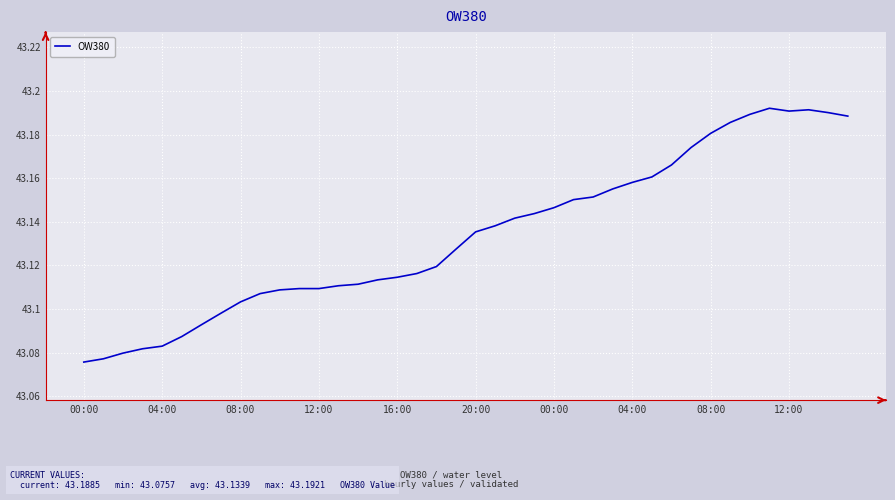

How many interior local peaks (higher than both neighbors) does the data have?

2